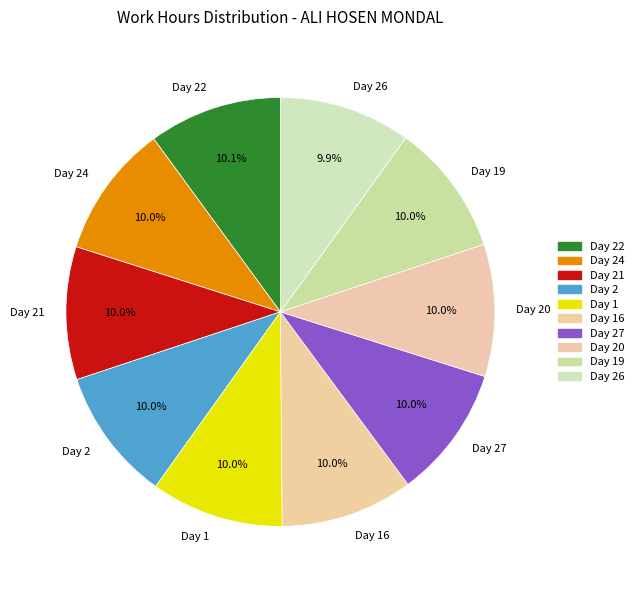

Is it true that Day 20 is 1% of the pie?

False